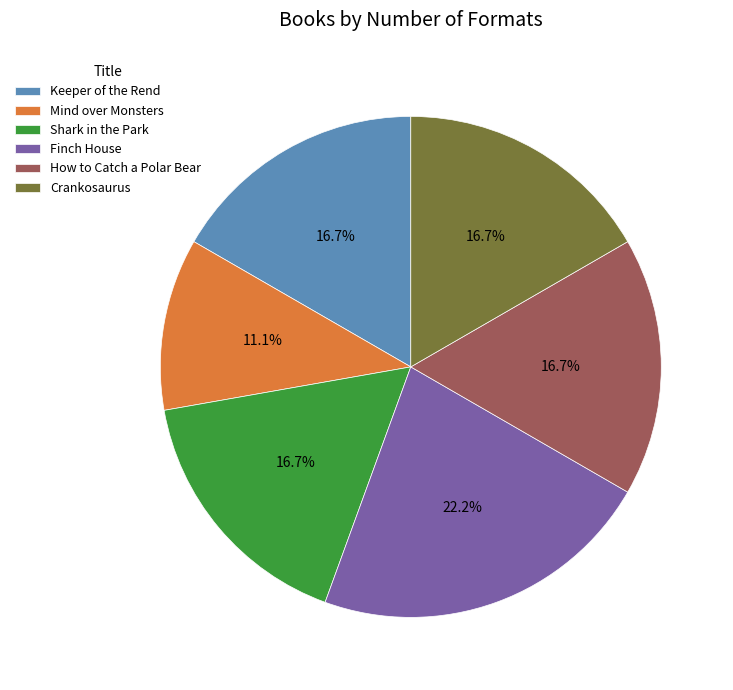

To the nearest percent, what is the difference between the Shark in the Park and Keeper of the Rend slice percentages?

0%